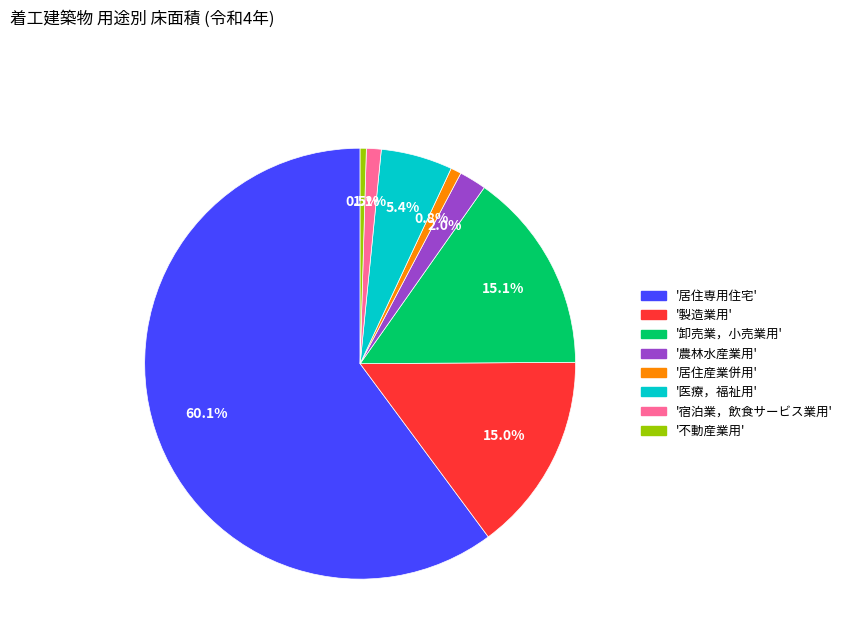

Which slice is the largest?

'居住専用住宅'